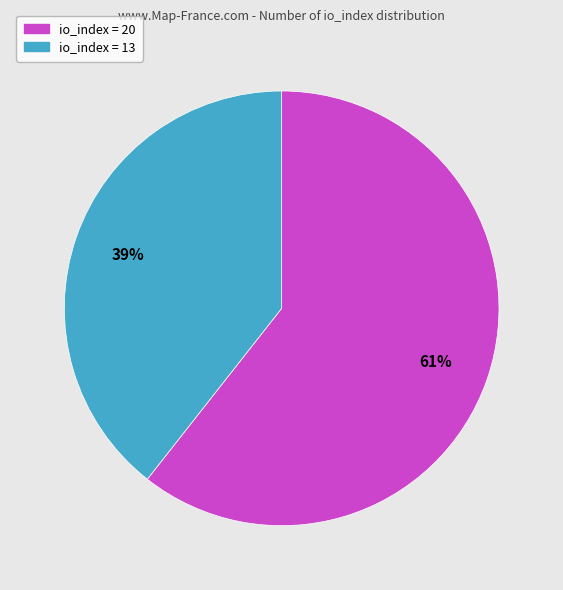

Is there a majority slice in this chart?

Yes